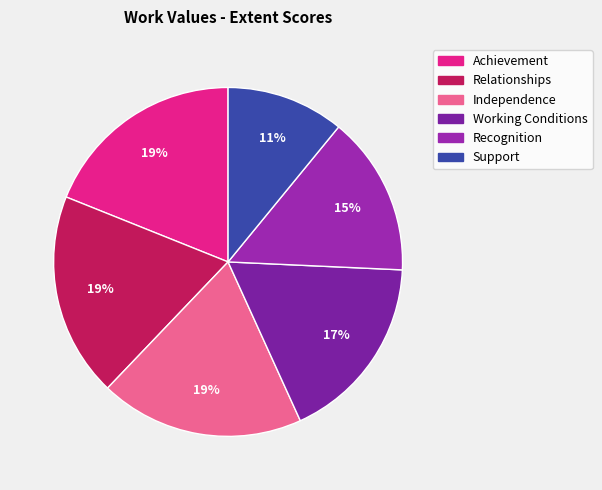

Which slice is the smallest?

Support